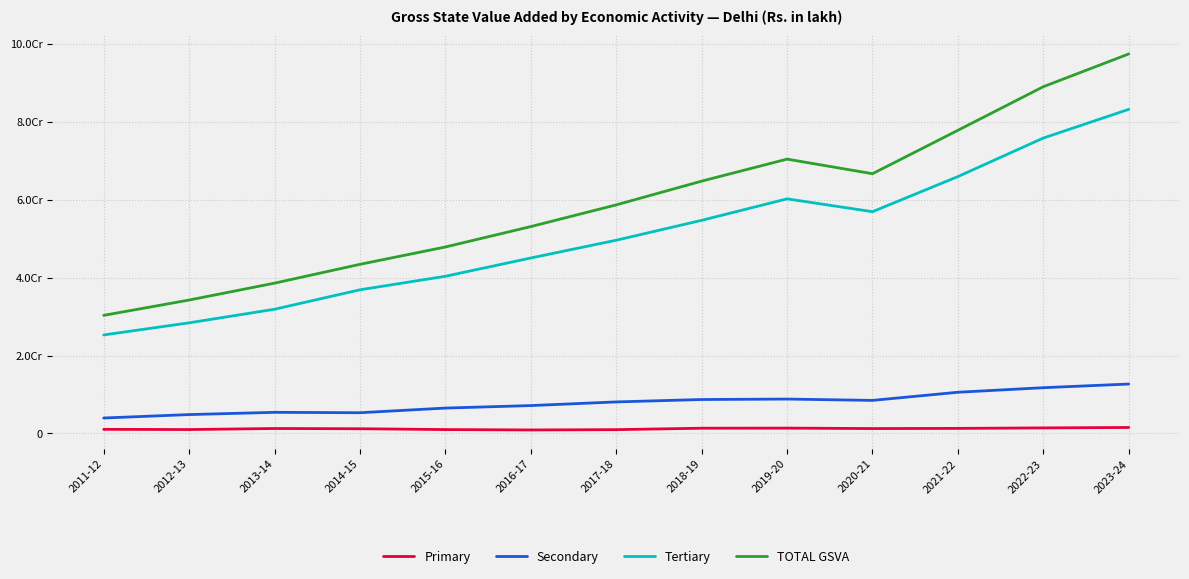

In Tertiary, how many points are lower than both neighbors (excluding endpoints)?

1